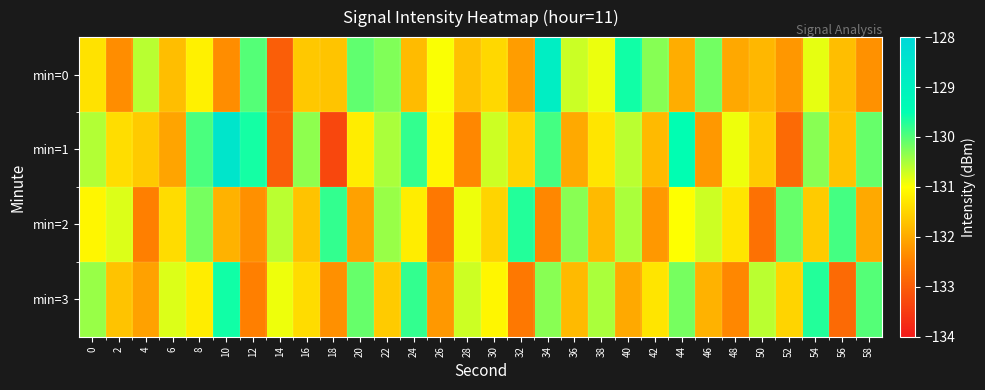

At which category is the sum across all series the highest?

34